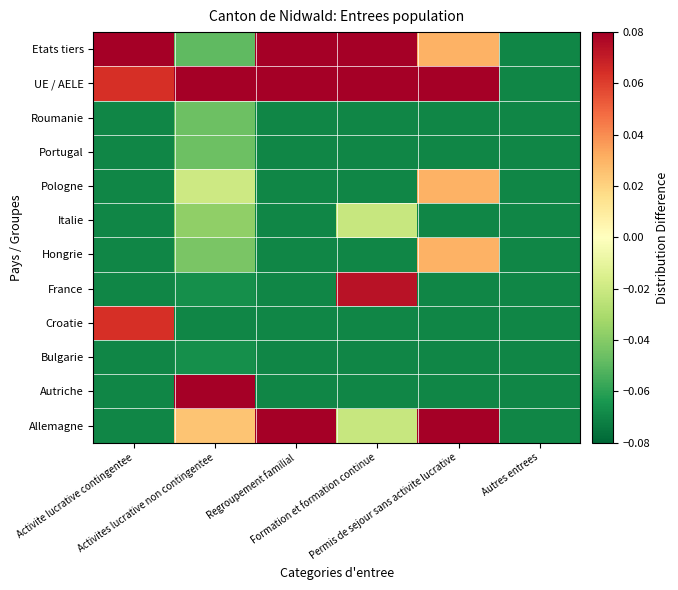

Which has a higher value, Regroupement familial or Autres entrees?

Regroupement familial